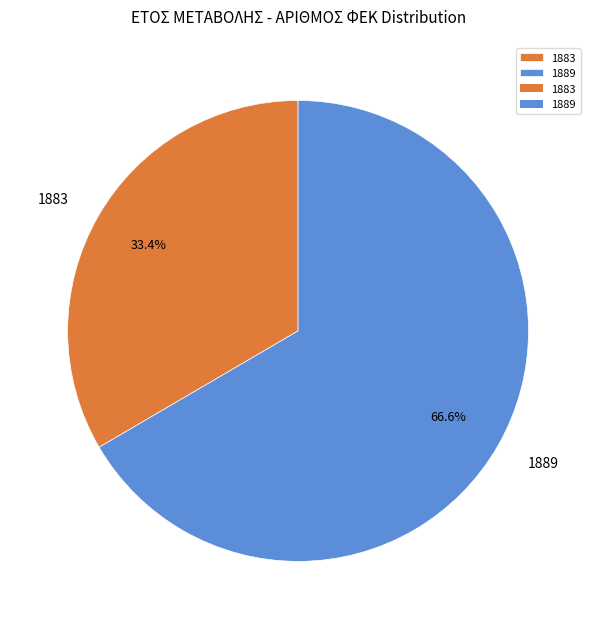

Count the number of slices in the pie.

2